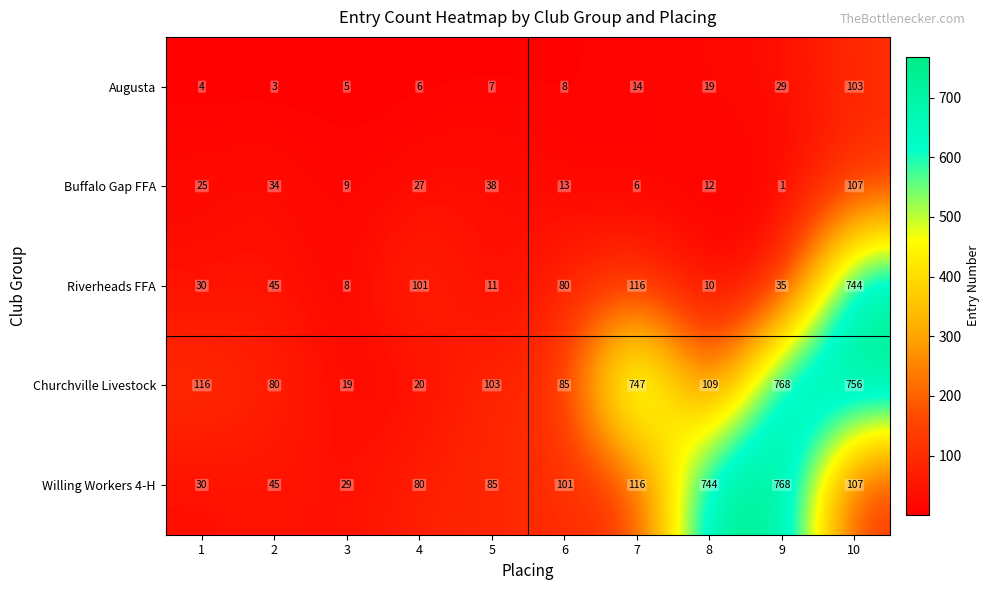

Which series changed the most between 7 and 10?

Riverheads FFA